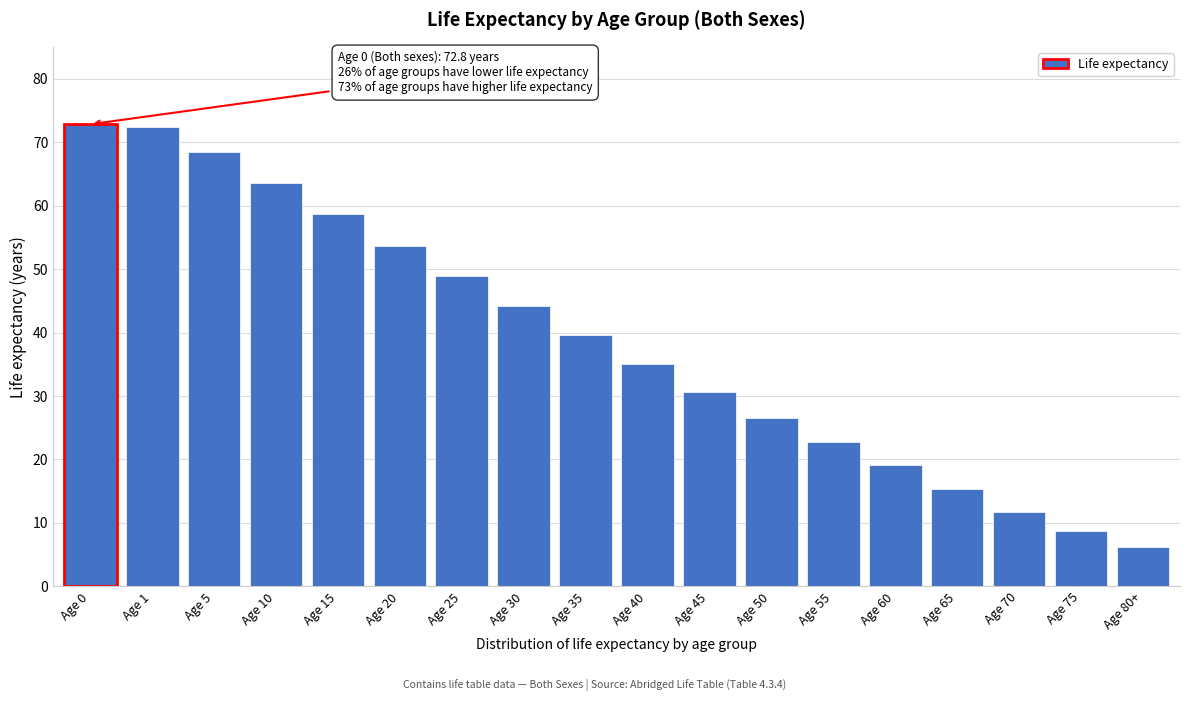

Reading left to right, transcribe all the data shown in this chart.

72.8	72.3	68.4	63.5	58.6	53.7	48.9	44.2	39.6	35.0	30.7	26.6	22.8	19.1	15.3	11.7	8.8	6.2